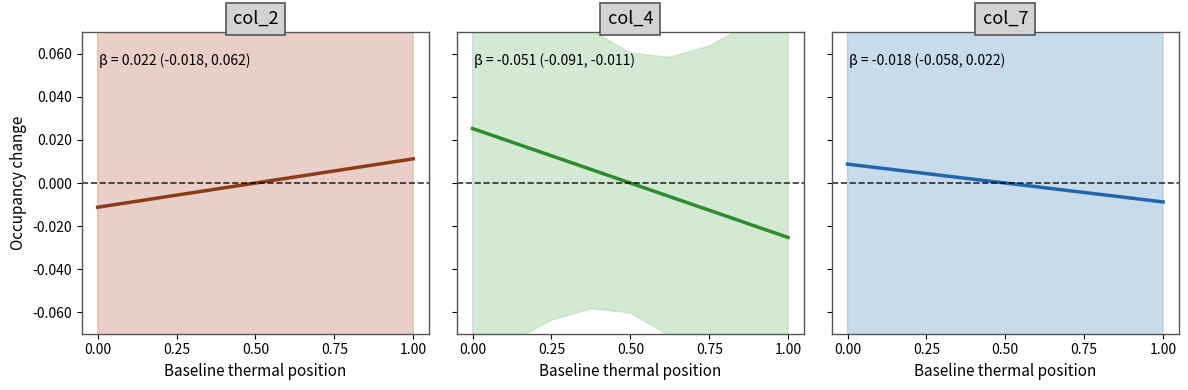

The col_7 series shows 0.0 at 0.00. True or false?

False